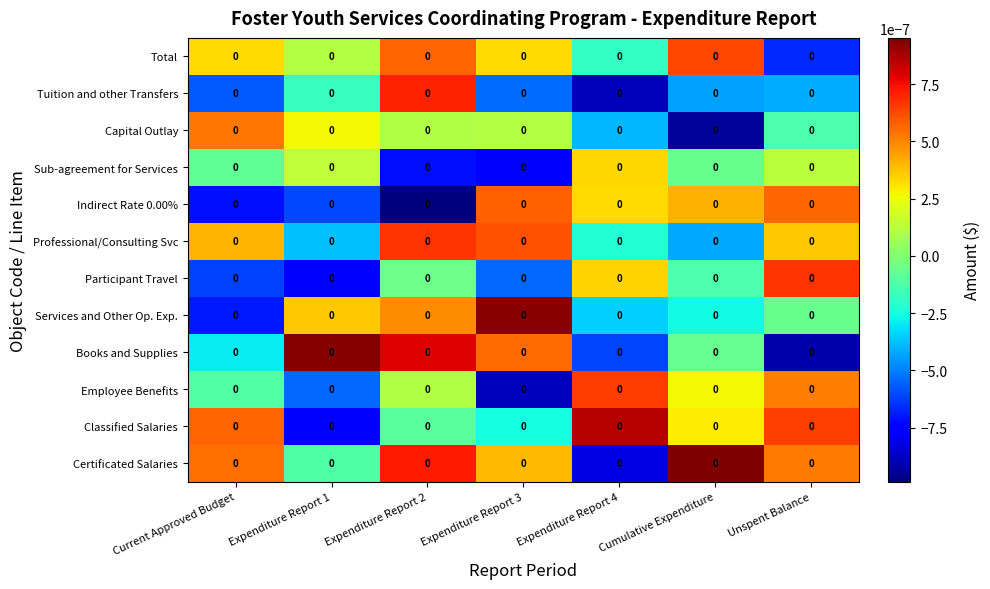

Reading right to left, transcribe all the data shown in this chart.

Certificated Salaries: Unspent Balance=0.0	Cumulative Expenditure=0.0	Expenditure Report 4=0.0	Expenditure Report 3=0.0	Expenditure Report 2=0.0	Expenditure Report 1=0.0	Current Approved Budget=0.0
Classified Salaries: Unspent Balance=0.0	Cumulative Expenditure=0.0	Expenditure Report 4=0.0	Expenditure Report 3=0.0	Expenditure Report 2=0.0	Expenditure Report 1=0.0	Current Approved Budget=0.0
Employee Benefits: Unspent Balance=0.0	Cumulative Expenditure=0.0	Expenditure Report 4=0.0	Expenditure Report 3=0.0	Expenditure Report 2=0.0	Expenditure Report 1=0.0	Current Approved Budget=0.0
Books and Supplies: Unspent Balance=0.0	Cumulative Expenditure=0.0	Expenditure Report 4=0.0	Expenditure Report 3=0.0	Expenditure Report 2=0.0	Expenditure Report 1=0.0	Current Approved Budget=0.0
Services and Other Op. Exp.: Unspent Balance=0.0	Cumulative Expenditure=0.0	Expenditure Report 4=0.0	Expenditure Report 3=0.0	Expenditure Report 2=0.0	Expenditure Report 1=0.0	Current Approved Budget=0.0
Participant Travel: Unspent Balance=0.0	Cumulative Expenditure=0.0	Expenditure Report 4=0.0	Expenditure Report 3=0.0	Expenditure Report 2=0.0	Expenditure Report 1=0.0	Current Approved Budget=0.0
Professional/Consulting Svc: Unspent Balance=0.0	Cumulative Expenditure=0.0	Expenditure Report 4=0.0	Expenditure Report 3=0.0	Expenditure Report 2=0.0	Expenditure Report 1=0.0	Current Approved Budget=0.0
Indirect Rate 0.00%: Unspent Balance=0.0	Cumulative Expenditure=0.0	Expenditure Report 4=0.0	Expenditure Report 3=0.0	Expenditure Report 2=0.0	Expenditure Report 1=0.0	Current Approved Budget=0.0
Sub-agreement for Services: Unspent Balance=0.0	Cumulative Expenditure=0.0	Expenditure Report 4=0.0	Expenditure Report 3=0.0	Expenditure Report 2=0.0	Expenditure Report 1=0.0	Current Approved Budget=0.0
Capital Outlay: Unspent Balance=0.0	Cumulative Expenditure=0.0	Expenditure Report 4=0.0	Expenditure Report 3=0.0	Expenditure Report 2=0.0	Expenditure Report 1=0.0	Current Approved Budget=0.0
Tuition and other Transfers: Unspent Balance=0.0	Cumulative Expenditure=0.0	Expenditure Report 4=0.0	Expenditure Report 3=0.0	Expenditure Report 2=0.0	Expenditure Report 1=0.0	Current Approved Budget=0.0
Total: Unspent Balance=0.0	Cumulative Expenditure=0.0	Expenditure Report 4=0.0	Expenditure Report 3=0.0	Expenditure Report 2=0.0	Expenditure Report 1=0.0	Current Approved Budget=0.0